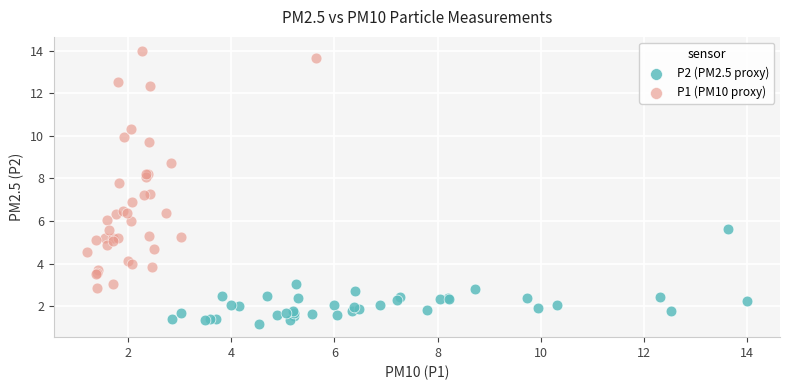

What are all the series names shown in the legend?

P2 (PM2.5 proxy), P1 (PM10 proxy)